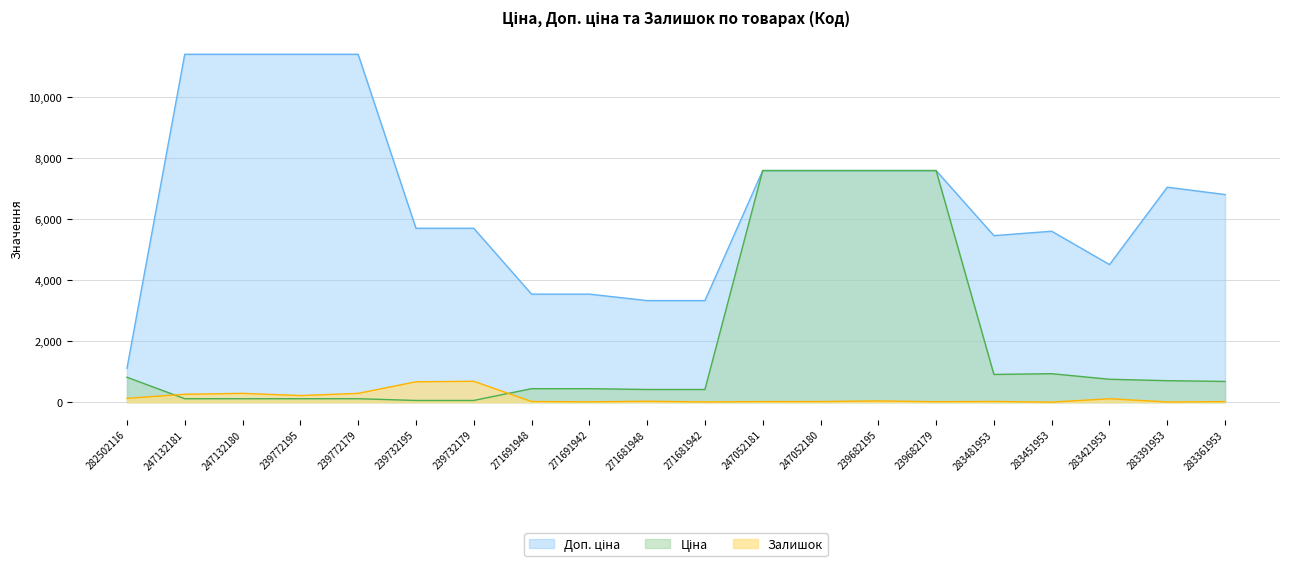

At which category is the sum across all series the highest?

239682195